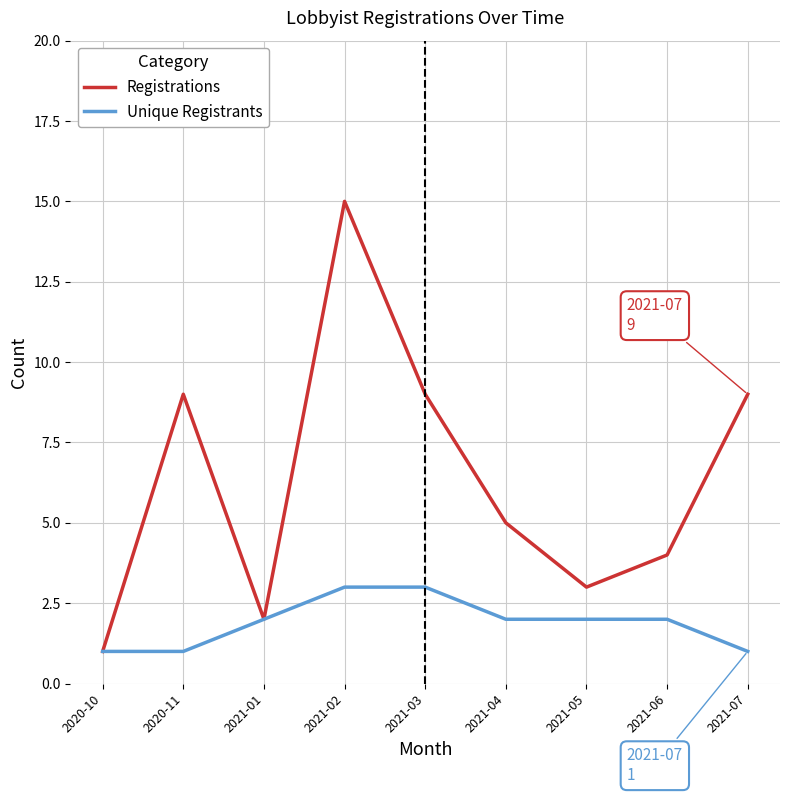

Rank the series by their average value, from lowest to highest.

Unique Registrants, Registrations